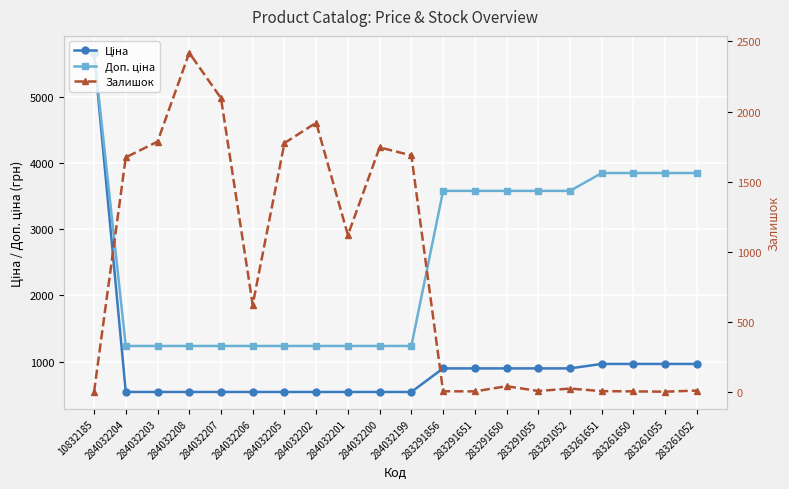

Rank the series by their maximum value, from lowest to highest.

Залишок, Ціна, Доп. ціна